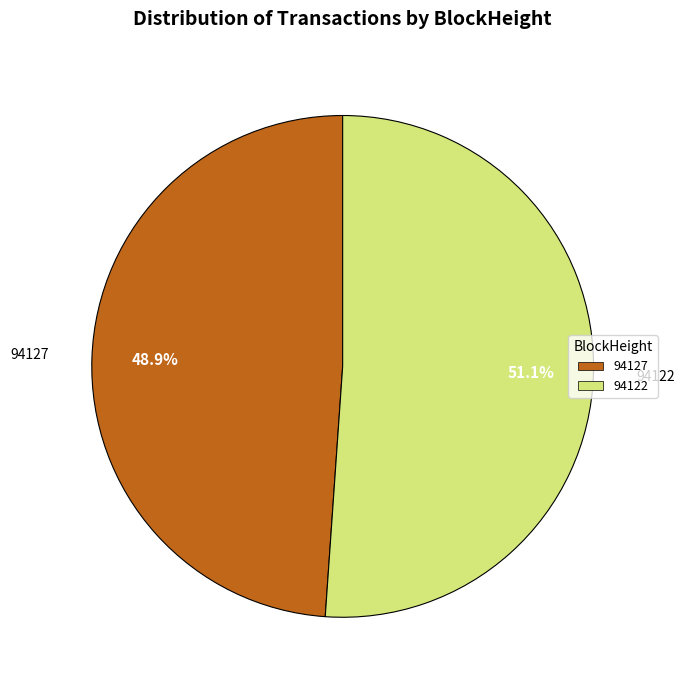

Which category has the smallest portion of the pie?

94127